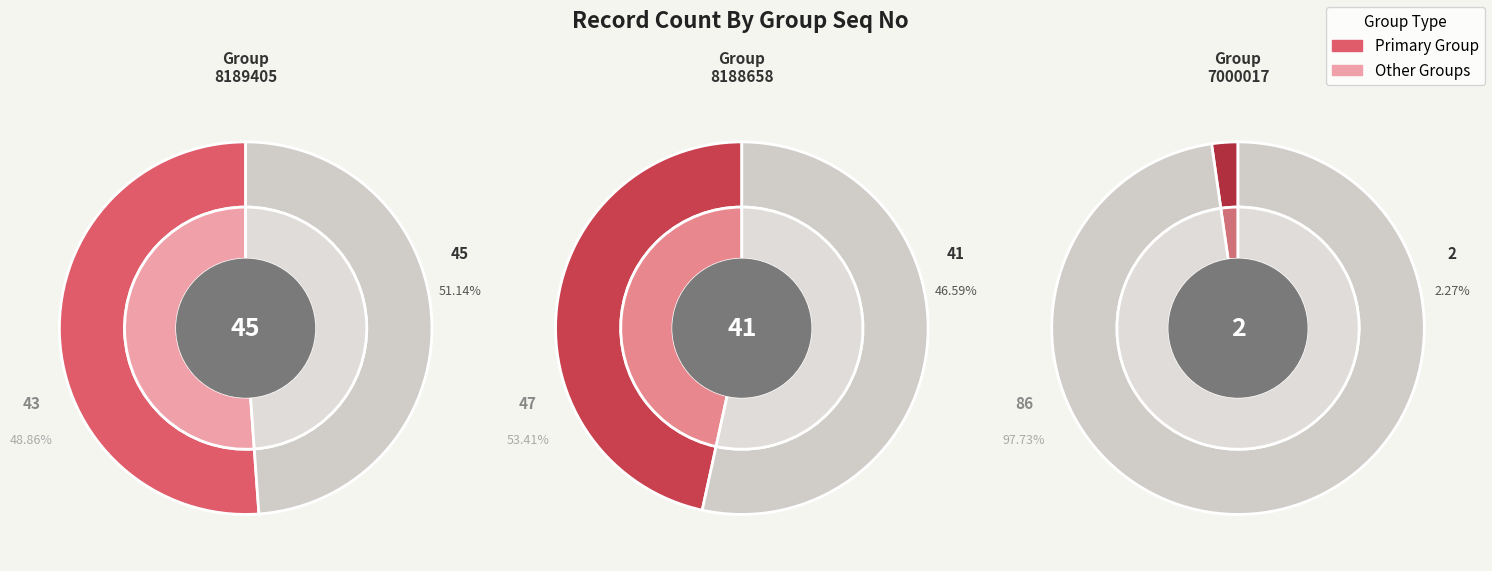

How many slices are in this pie chart?

3